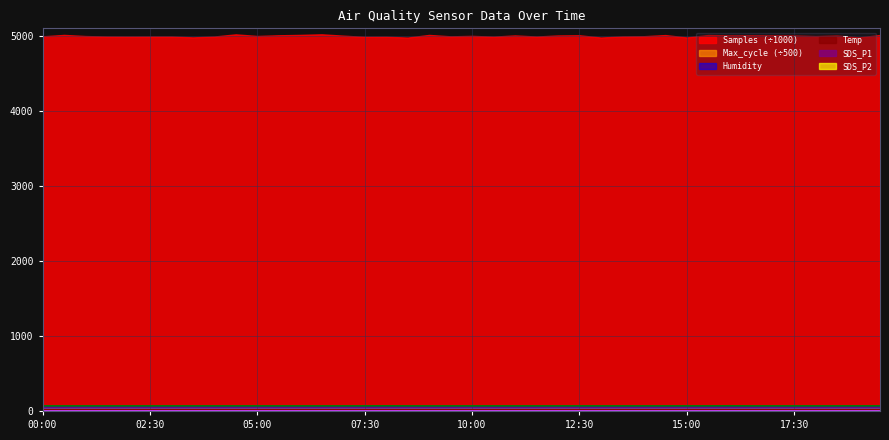

Rank the categories by SDS_P2 value from highest to lowest.

01:30, 02:30, 12:00, 02:00, 05:30, 03:30, 08:00, 01:00, 05:00, 18:00, 04:00, 06:00, 07:00, 08:30, 15:30, 00:00, 00:30, 04:30, 13:00, 16:00, 19:00, 03:00, 10:00, 11:00, 14:30, 07:30, 17:00, 18:30, 06:30, 09:30, 10:30, 11:30, 12:30, 19:30, 09:00, 13:30, 14:00, 15:00, 16:30, 17:30